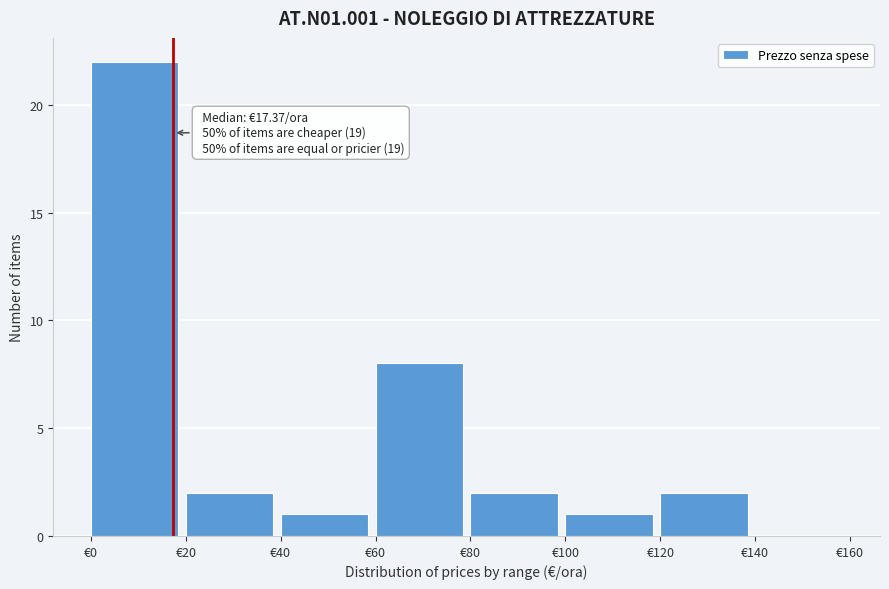

Over which range of the x-axis is the bar tallest?

0 to 20